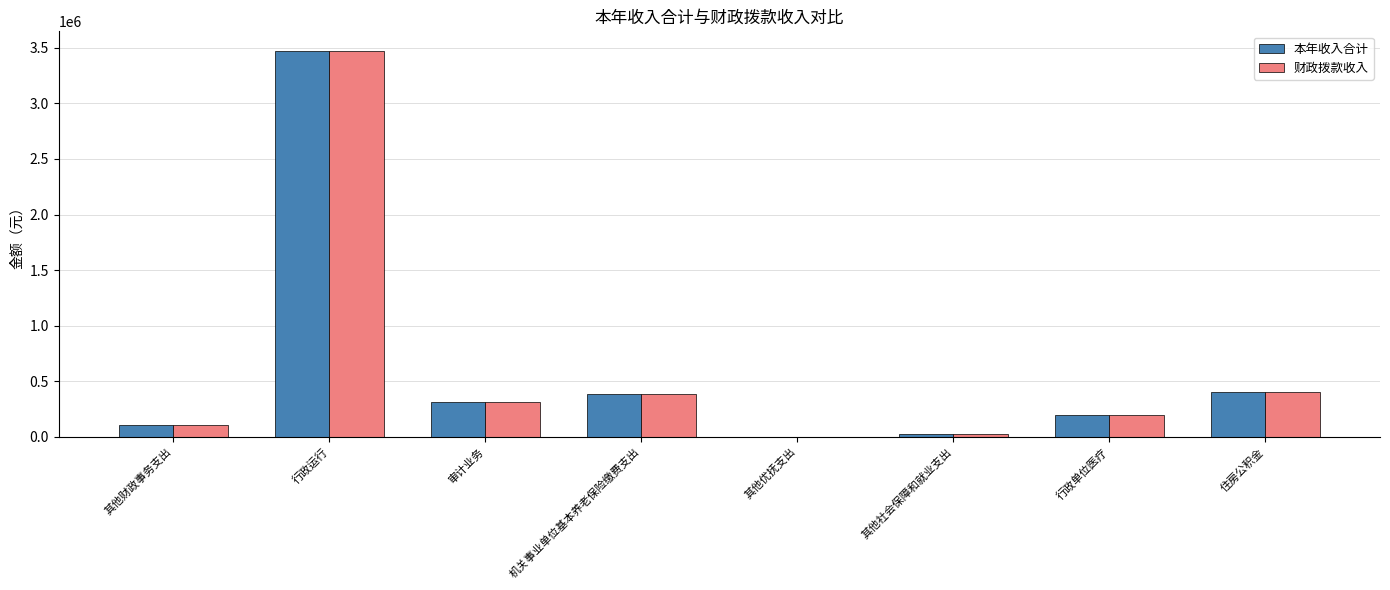

Does the chart contain stacked bars?

No